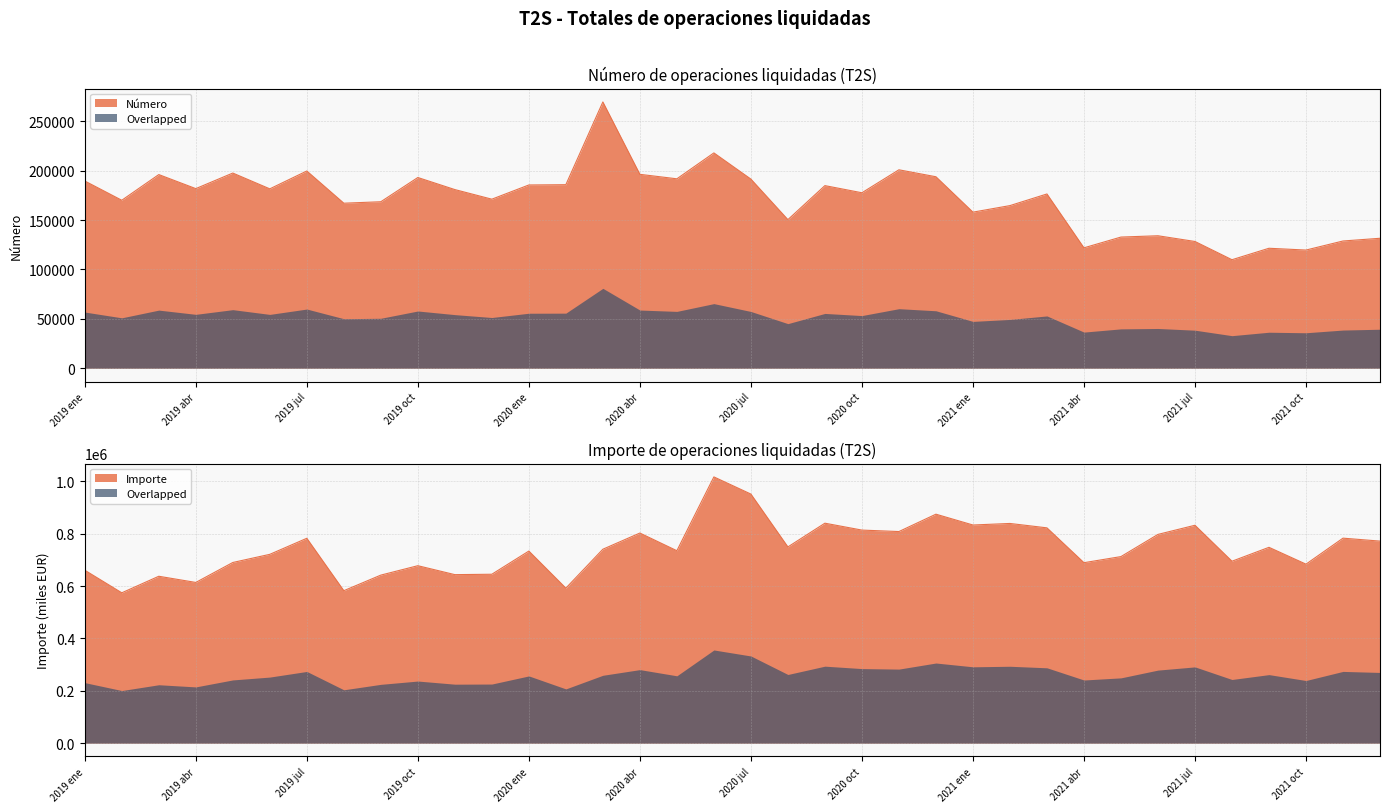

What is the value of the Número point at the 9th from the left?

168525